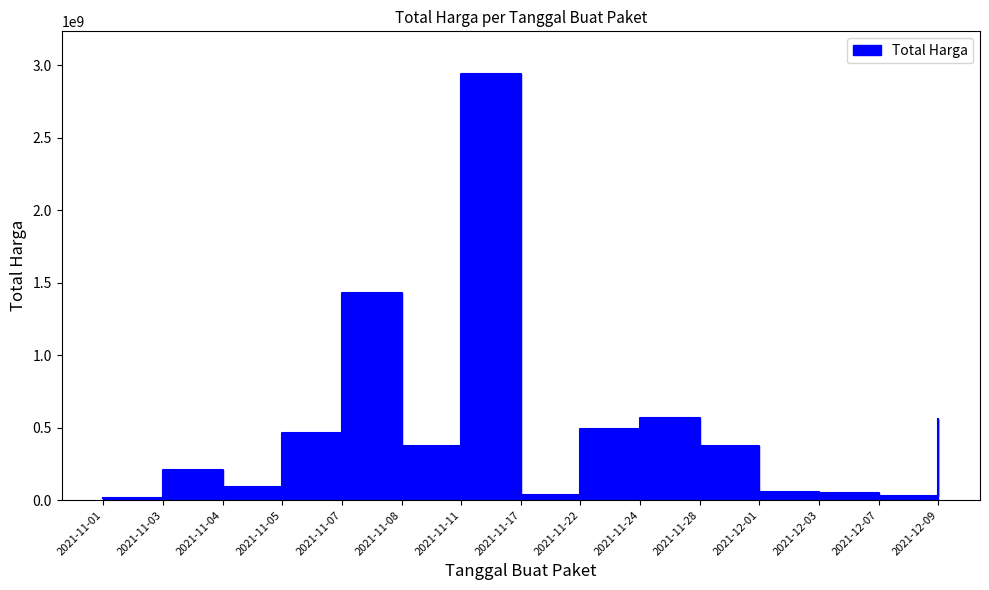

Which label corresponds to the largest value in the chart?

2021-11-11